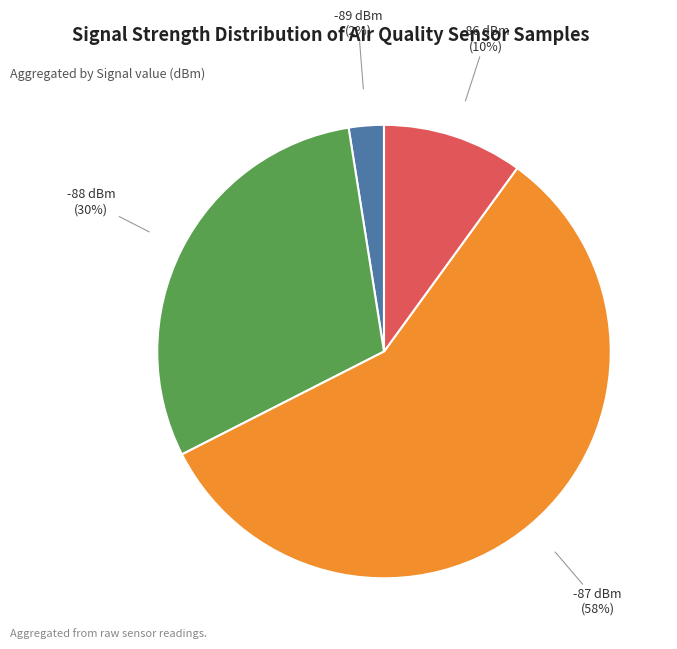

Is the sum of -89 dBm and -88 dBm greater than half?

No